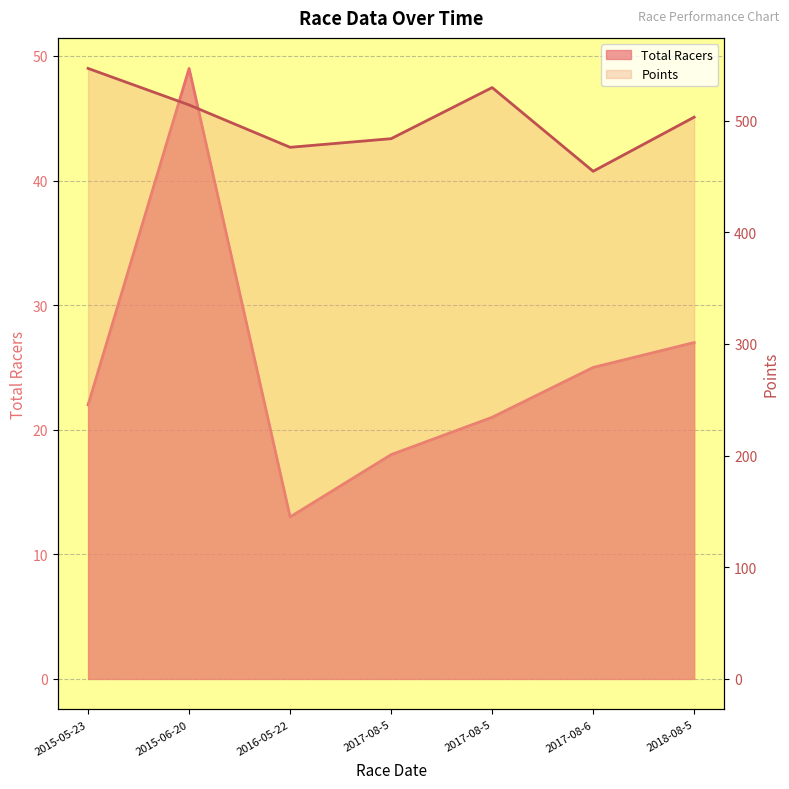

Reading left to right, extract all data points from this chart.

Total Racers: 2015-05-23=22.0	2015-06-20=49.0	2016-05-22=13.0	2017-08-5=18.0	2017-08-5=21.0	2017-08-6=25.0	2018-08-5=27.0
Points: 2015-05-23=546.9	2015-06-20=514.1	2016-05-22=476.2	2017-08-5=483.9	2017-08-5=529.7	2017-08-6=454.7	2018-08-5=503.2